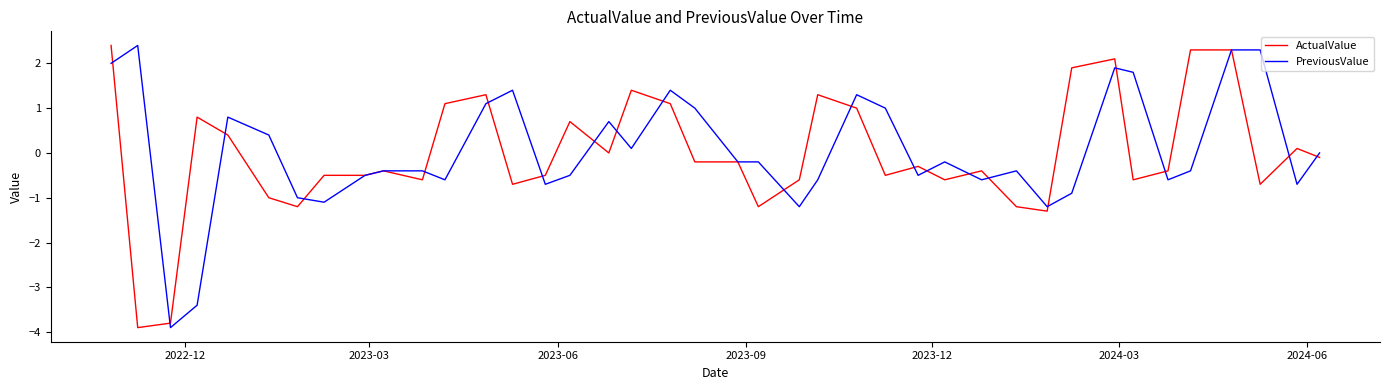

What is the greatest value displayed?

2.4